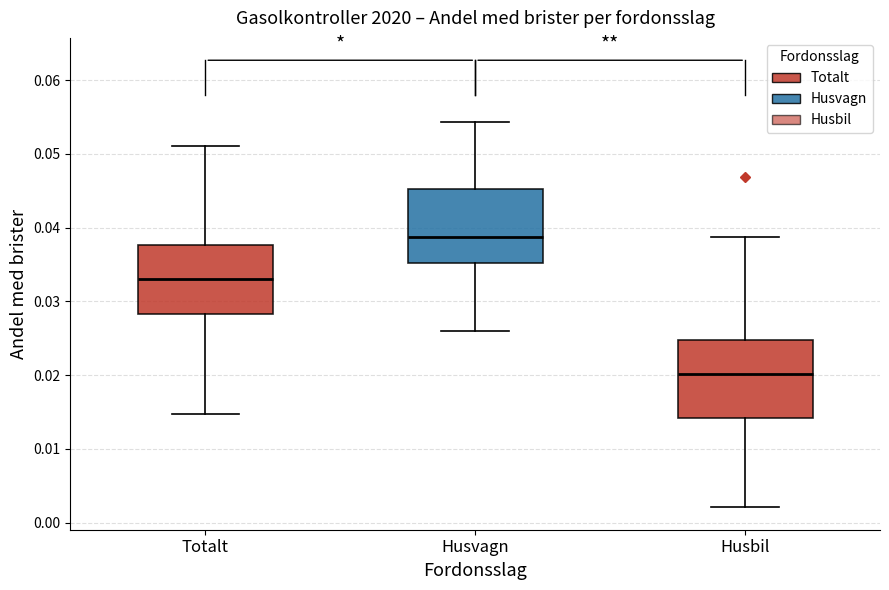

Reading left to right, transcribe this box plot: for each box, give where its median line is, the range the box spans, and where its two whiskers end, as read against the y-axis. The values are not printed on the chart, so give them approximately, as read against the axis.

Totalt: median 0.033, box 0.028 to 0.038, whiskers 0.015 to 0.051
Husvagn: median 0.039, box 0.035 to 0.045, whiskers 0.026 to 0.054
Husbil: median 0.020, box 0.014 to 0.025, whiskers 0.002 to 0.039